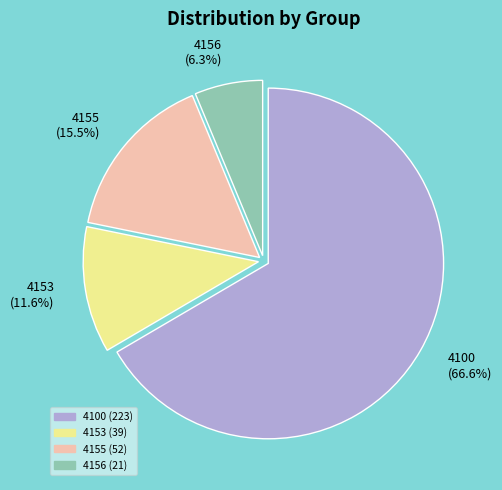

To the nearest percent, what percentage of the pie is 4153?

12%